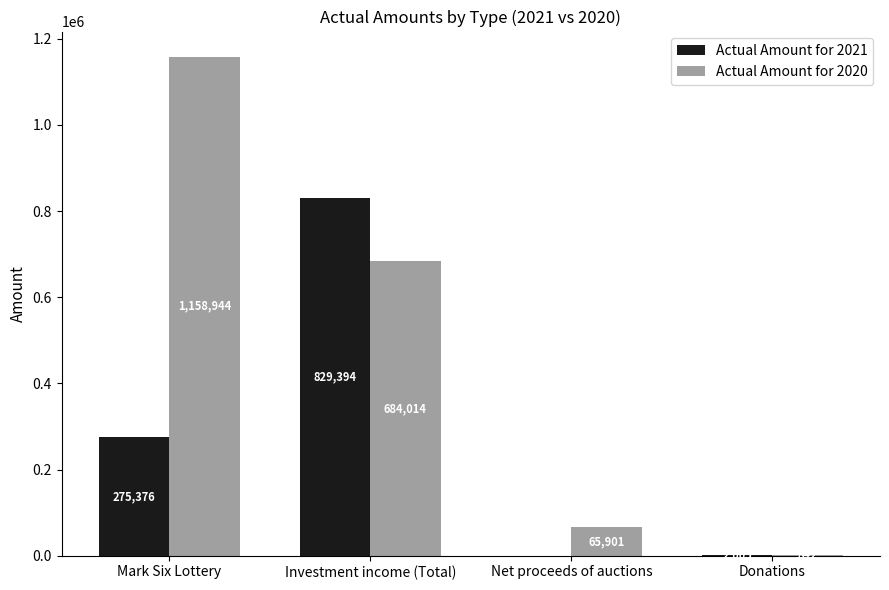

How many values in Actual Amount for 2021 are above zero?

3